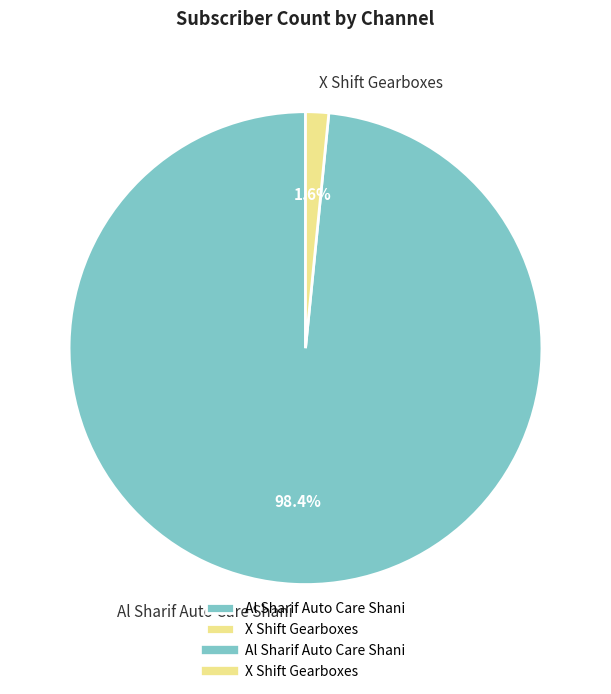

Between X Shift Gearboxes and Al Sharif Auto Care Shani, which is larger?

Al Sharif Auto Care Shani